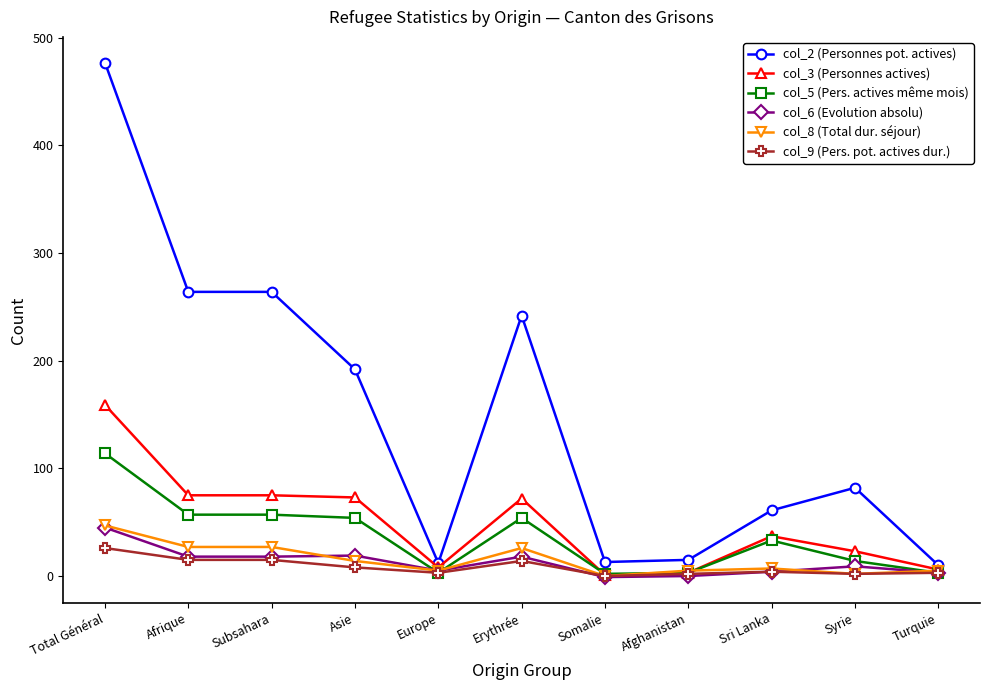

What is the difference between the maximum and minimum values in the col_8 (Total dur. séjour) series?

47